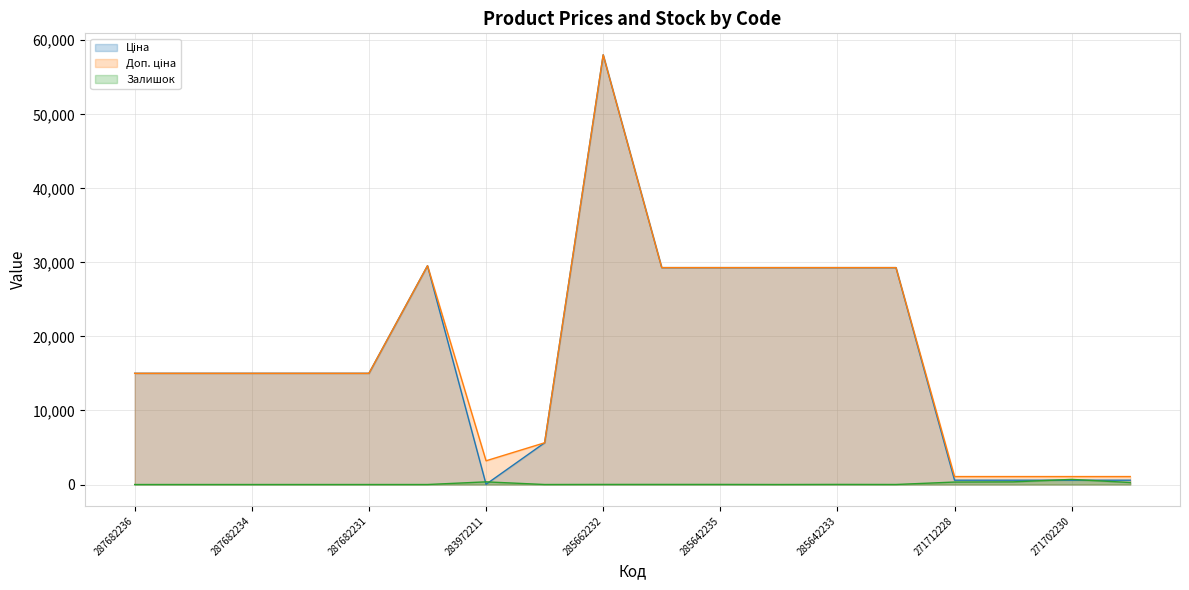

Which label corresponds to the largest value in the chart?

285662232